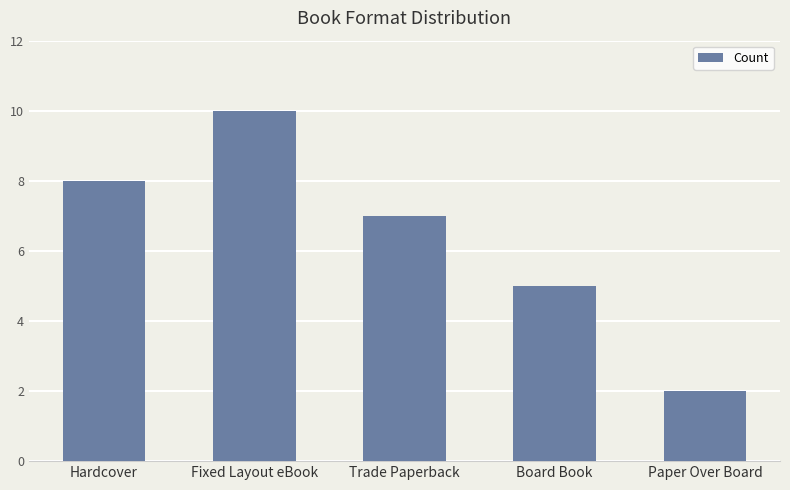

List the labels in order of value, largest first.

Fixed Layout eBook, Hardcover, Trade Paperback, Board Book, Paper Over Board